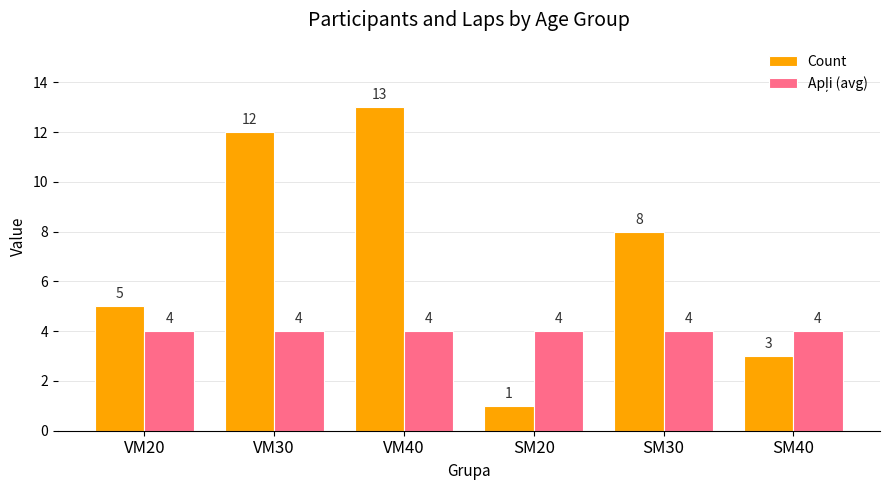

What is the maximum value shown in the chart?

13